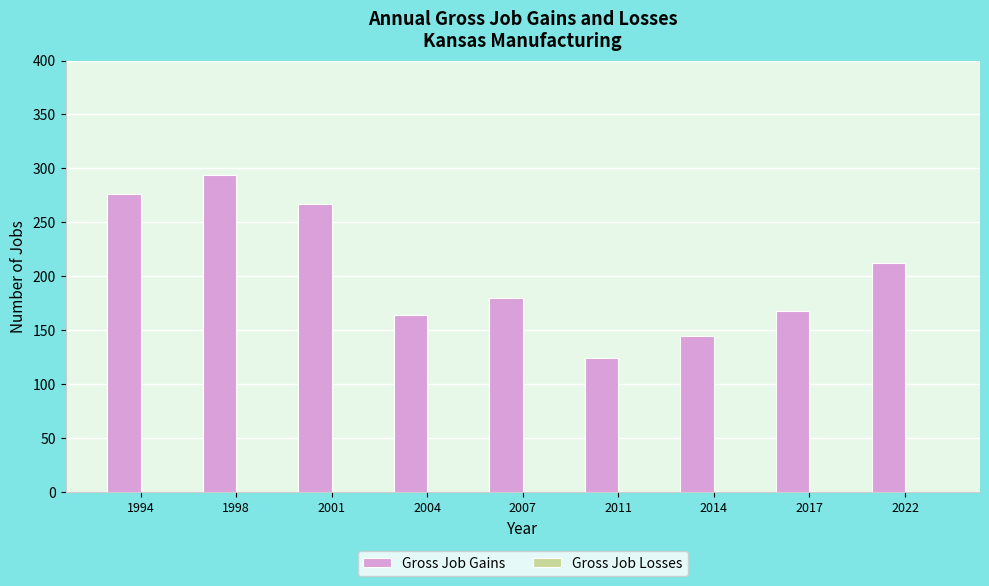

What is the average value?

203